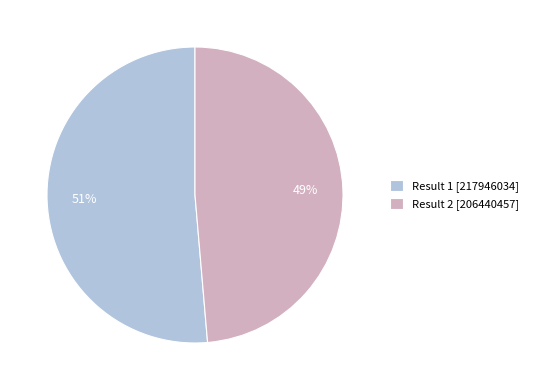

Which category has the smallest portion of the pie?

Result 2